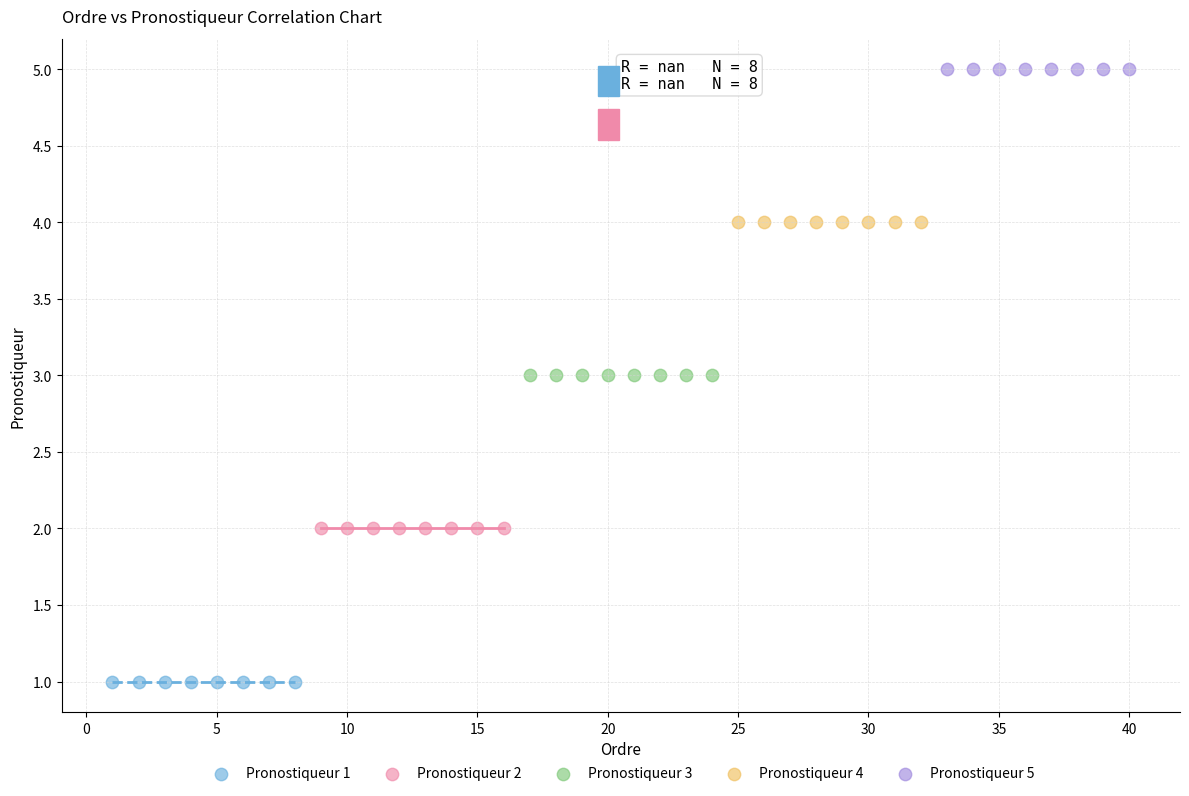

Which series reaches the maximum Y coordinate?

Pronostiqueur 5